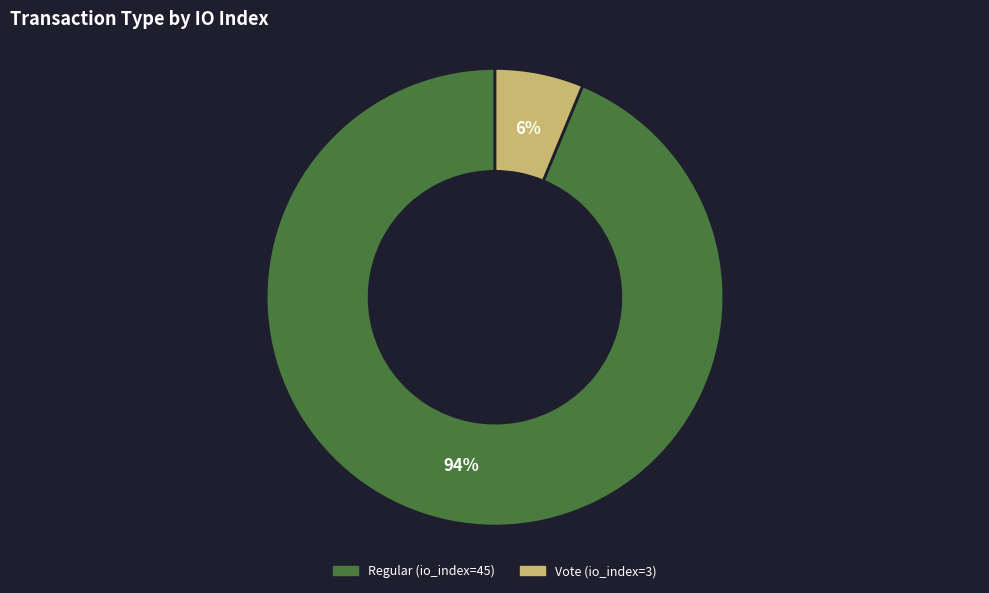

Rank the categories by value from highest to lowest.

Regular (io_index=45), Vote (io_index=3)